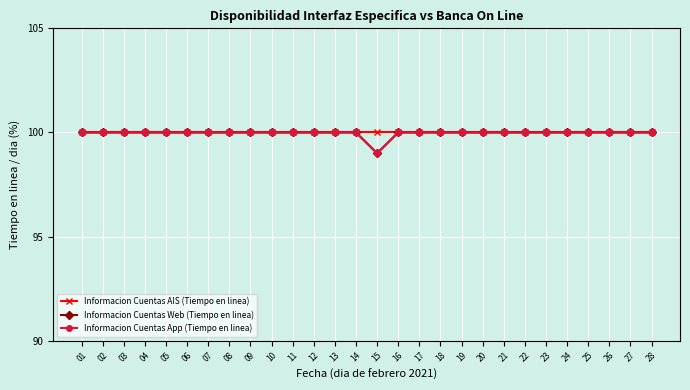

Rank the series by their maximum value, from highest to lowest.

Informacion Cuentas AIS (Tiempo en linea), Informacion Cuentas Web (Tiempo en linea), Informacion Cuentas App (Tiempo en linea)